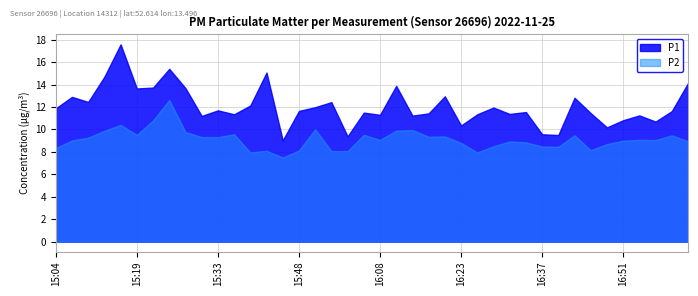

True or false: P1 has a value of 2.9 at 15:10.

False